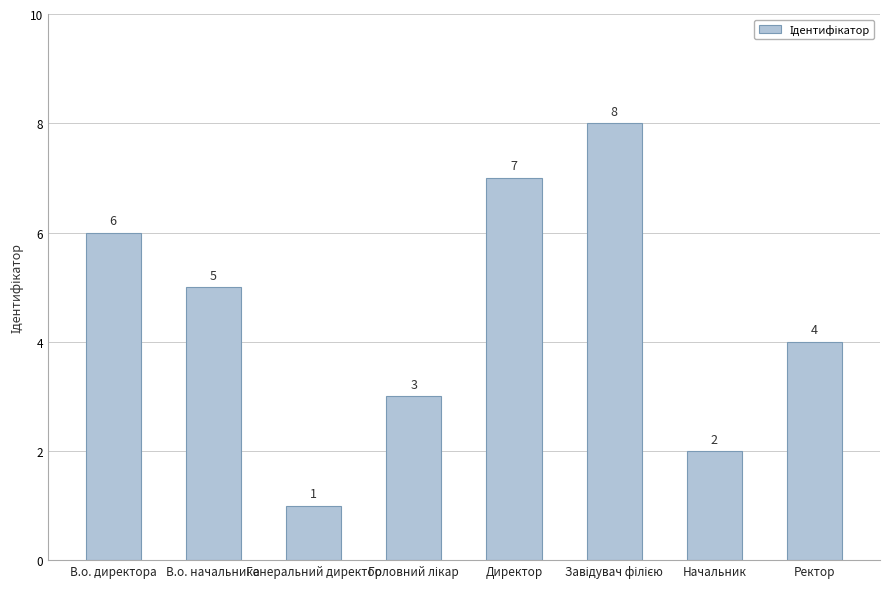

What is the difference between the maximum and minimum values?

7